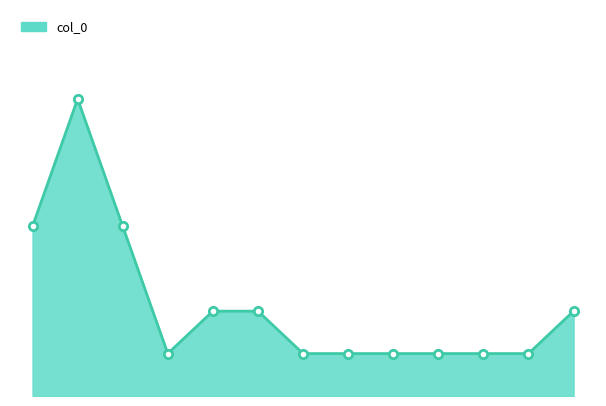

What is the difference between the maximum and minimum values?

6